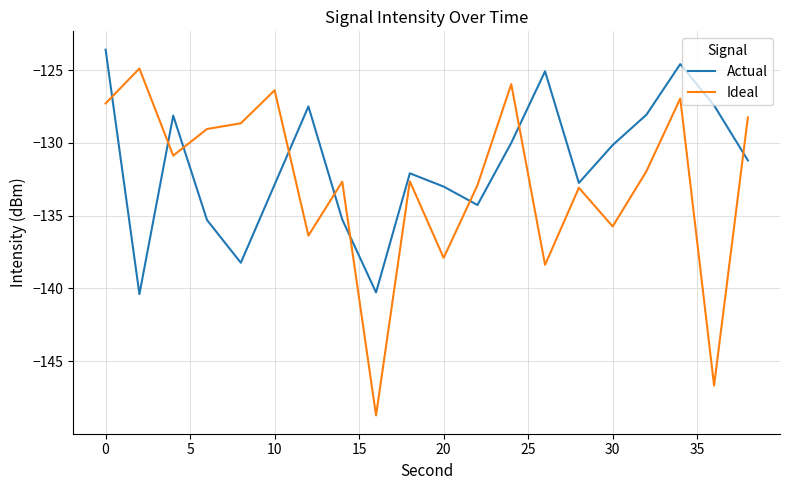

List the series in order of their overall mean, lowest first.

Ideal, Actual